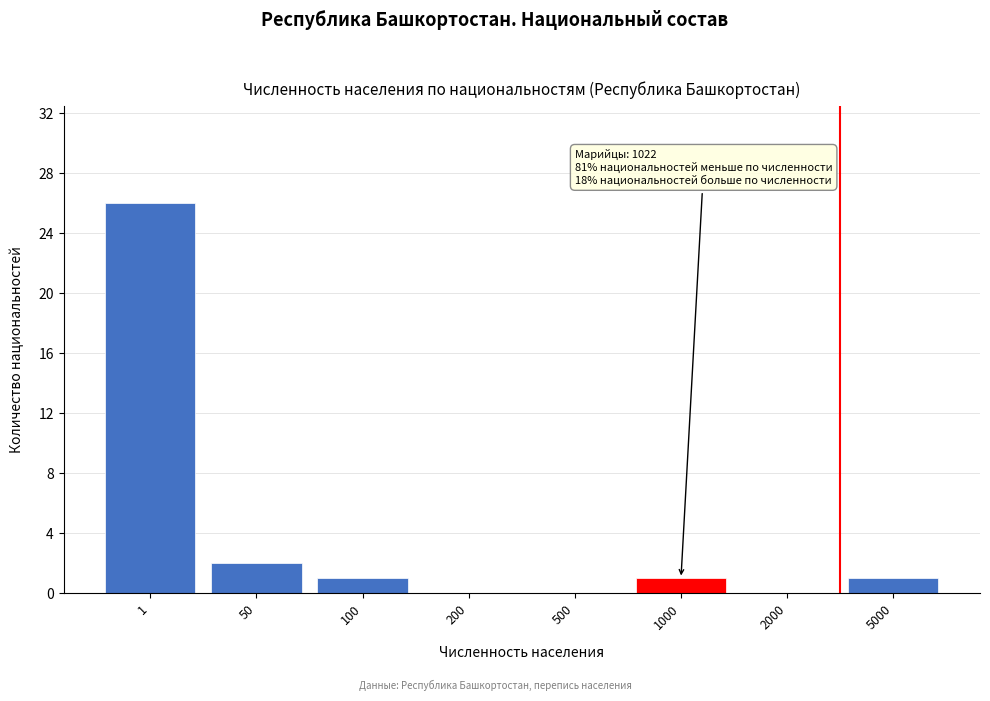

Reading left to right, transcribe all the data shown in this chart.

1=26	50=2	100=1	200=0	500=0	1000=1	2000=0	5000=1